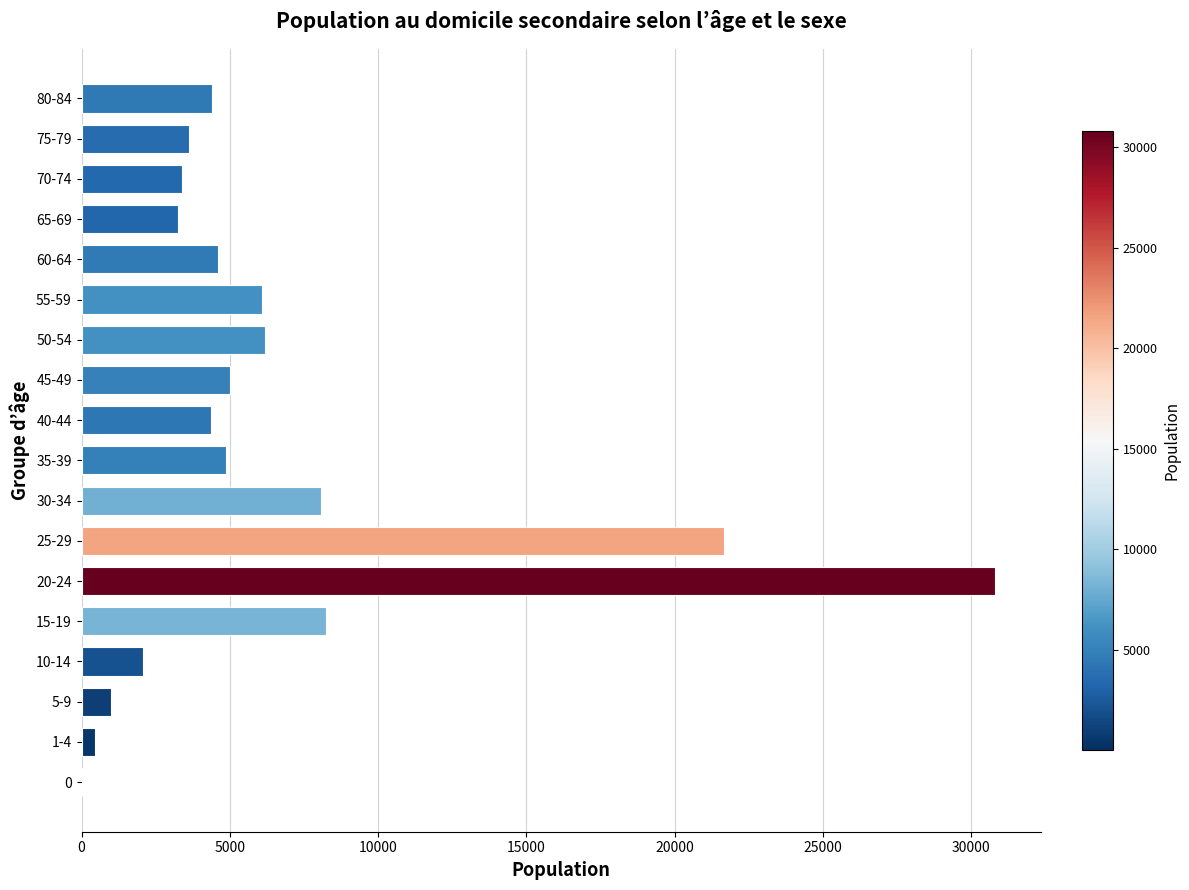

At which label is the value closest to 15423?

25-29